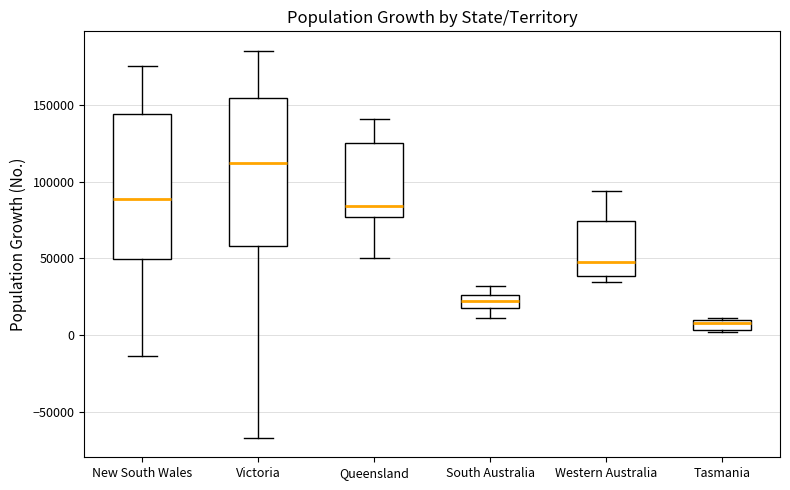

Where does the lower whisker of the box for New South Wales end on the y-axis? The values are not printed on the chart, so give them approximately, as read against the axis.

-15000